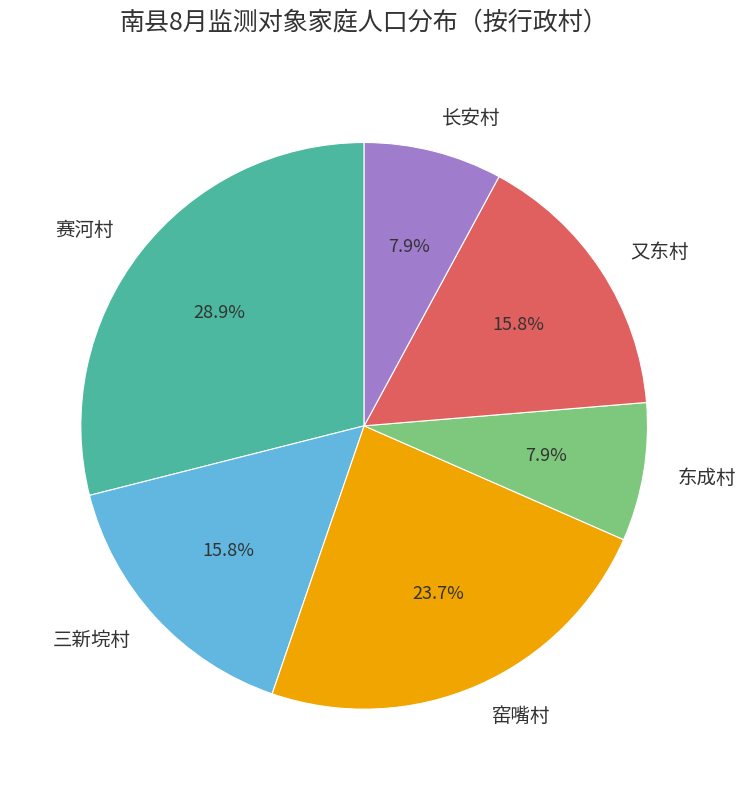

Count the number of slices in the pie.

6